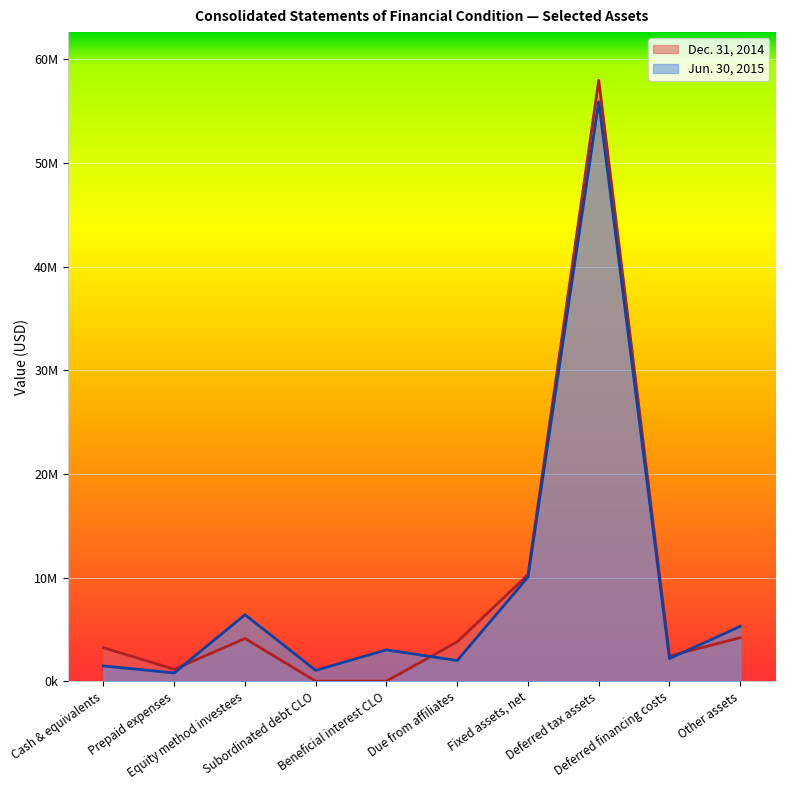

Reading right to left, extract all data points from this chart.

Jun. 30, 2015: Other assets=5289719	Deferred financing costs=2181099	Deferred tax assets=55900659	Fixed assets, net=10040992	Due from affiliates=1990691	Beneficial interest CLO=3022329	Subordinated debt CLO=1043144	Equity method investees=6412635	Prepaid expenses=795591	Cash & equivalents=1469850
Dec. 31, 2014: Other assets=4197358	Deferred financing costs=2432764	Deferred tax assets=57972039	Fixed assets, net=10274263	Due from affiliates=3799542	Beneficial interest CLO=0	Subordinated debt CLO=0	Equity method investees=4115429	Prepaid expenses=1150013	Cash & equivalents=3238008